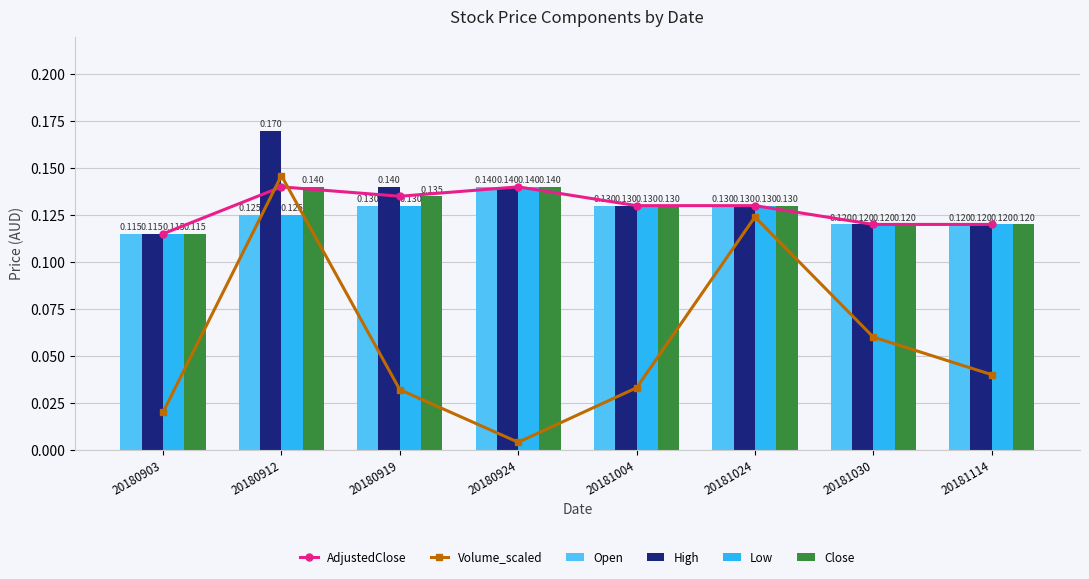

What is the spread (max minus min) of values at 20180919?

0.1